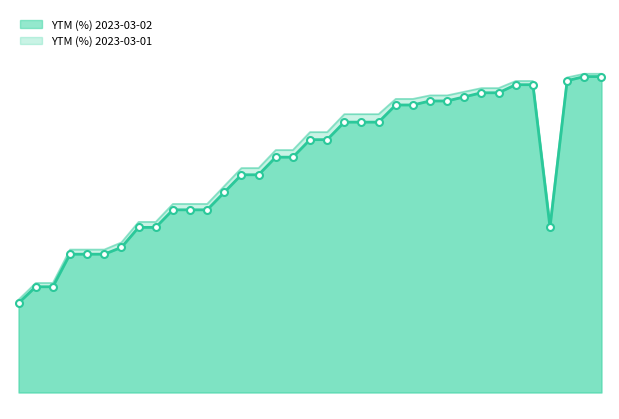

Where does the YTM (%) 2023-03-01 series first go above 7?

2023-03-17